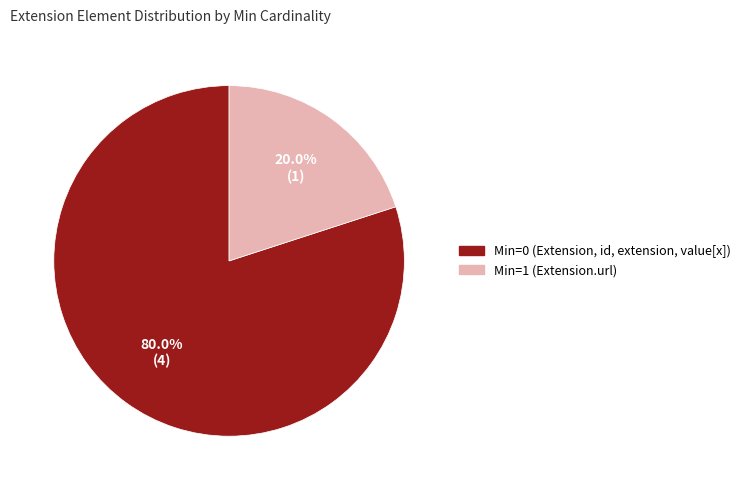

To the nearest percent, what is the average slice percentage?

50%